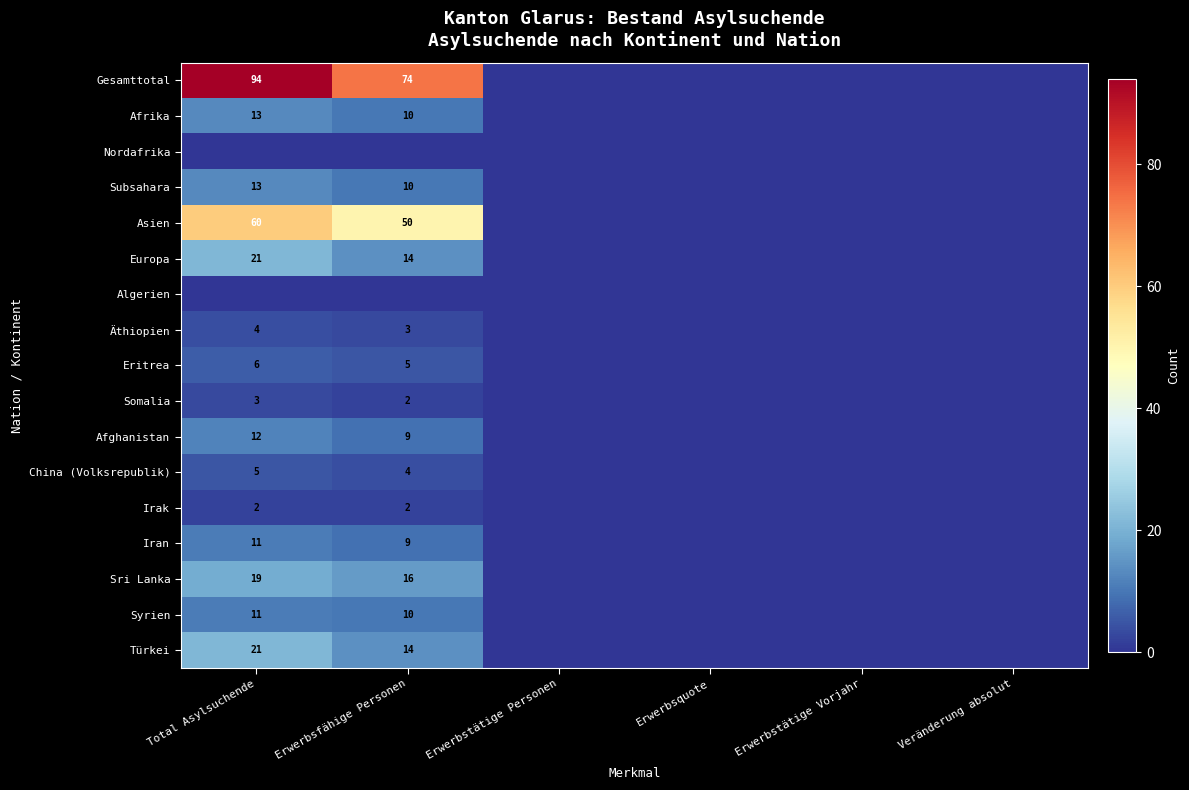

Is it true that Afrika equals -7 at Erwerbstätige Personen?

False